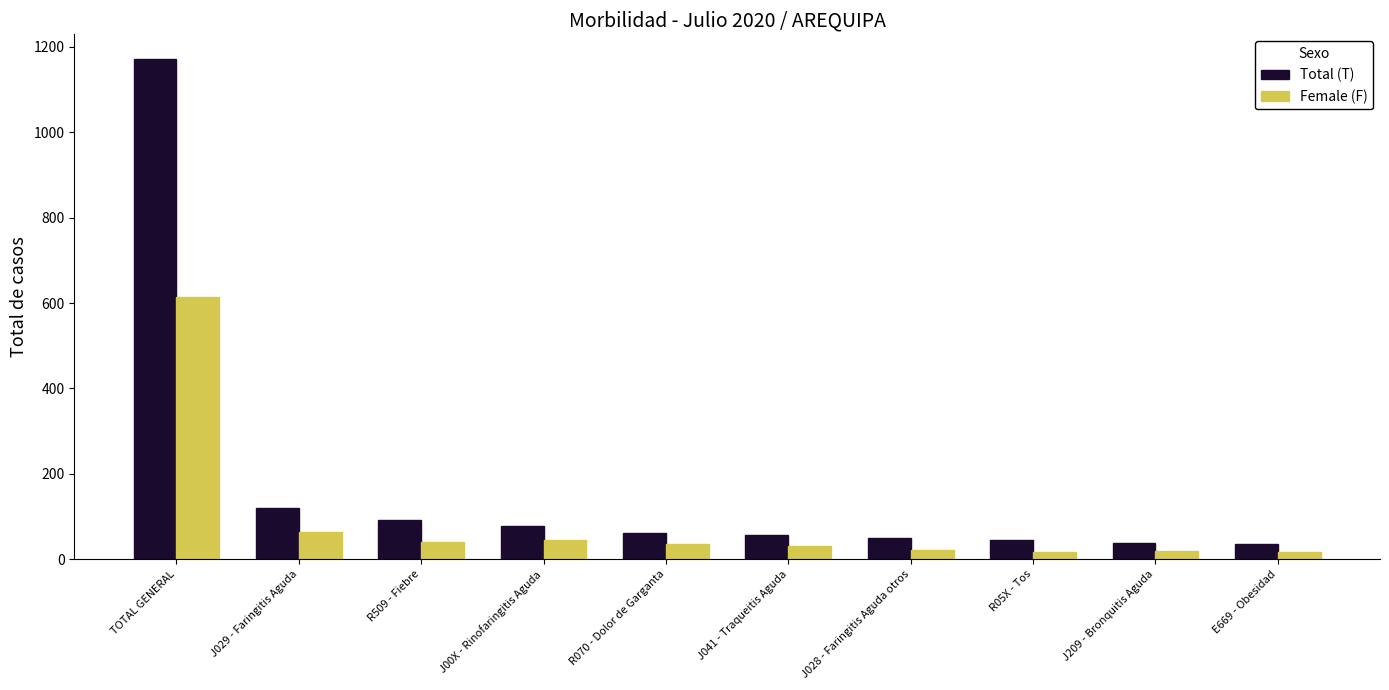

Rank the series at R509 - Fiebre from highest to lowest value.

Total (T), Female (F)